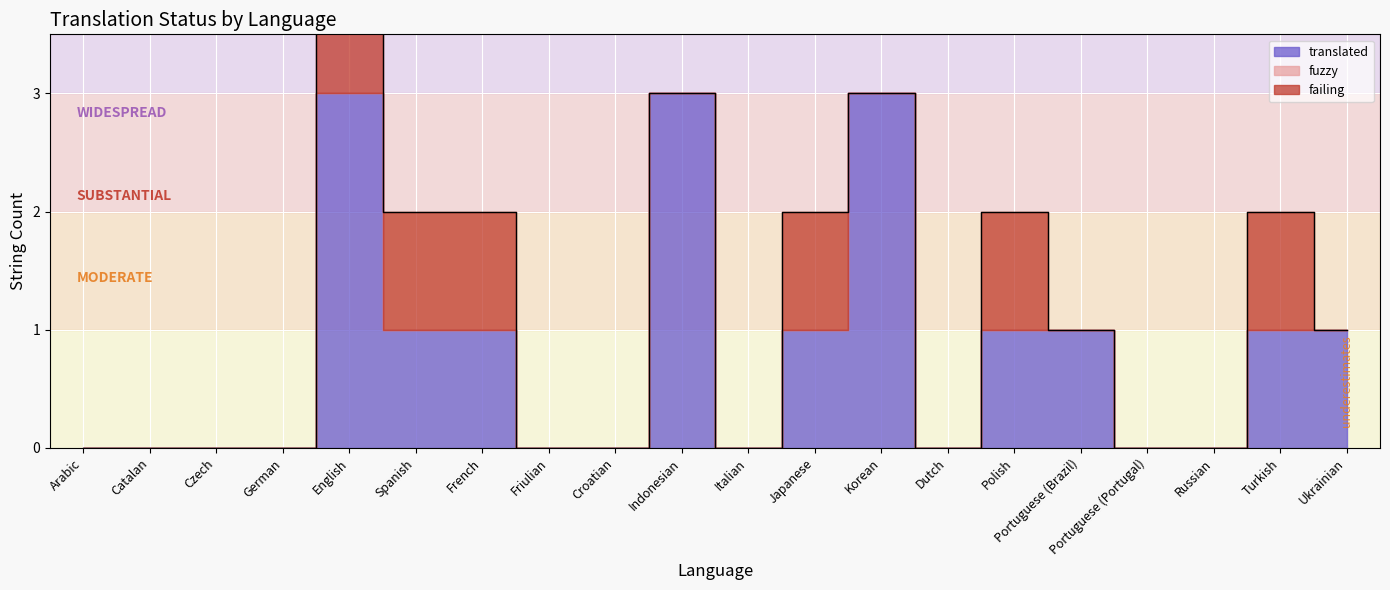

Reading right to left, transcribe all the data shown in this chart.

translated: Ukrainian=1	Turkish=1	Russian=0	Portuguese (Portugal)=0	Portuguese (Brazil)=1	Polish=1	Dutch=0	Korean=3	Japanese=1	Italian=0	Indonesian=3	Croatian=0	Friulian=0	French=1	Spanish=1	English=3	German=0	Czech=0	Catalan=0	Arabic=0
fuzzy: Ukrainian=0	Turkish=0	Russian=0	Portuguese (Portugal)=0	Portuguese (Brazil)=0	Polish=0	Dutch=0	Korean=0	Japanese=0	Italian=0	Indonesian=0	Croatian=0	Friulian=0	French=0	Spanish=0	English=0	German=0	Czech=0	Catalan=0	Arabic=0
failing: Ukrainian=0	Turkish=1	Russian=0	Portuguese (Portugal)=0	Portuguese (Brazil)=0	Polish=1	Dutch=0	Korean=0	Japanese=1	Italian=0	Indonesian=0	Croatian=0	Friulian=0	French=1	Spanish=1	English=1	German=0	Czech=0	Catalan=0	Arabic=0